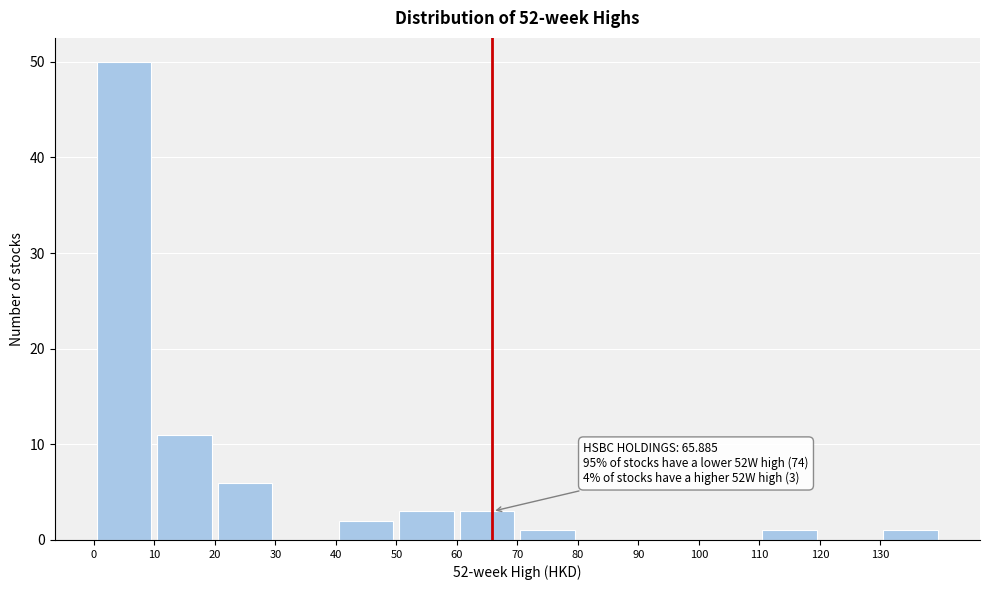

Over which range of the x-axis is the bar tallest?

0 to 10